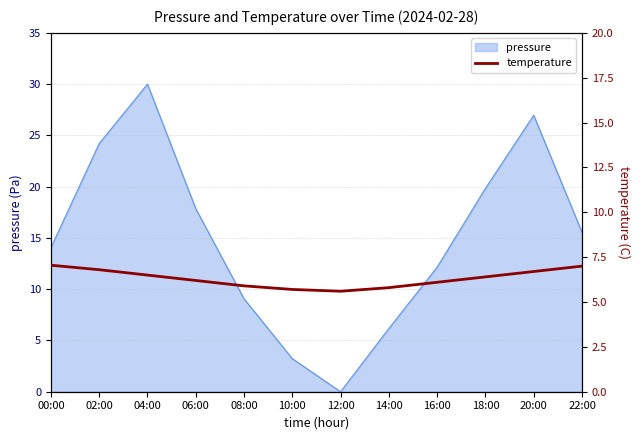

The pressure series shows 15.6 at 22:00. True or false?

True